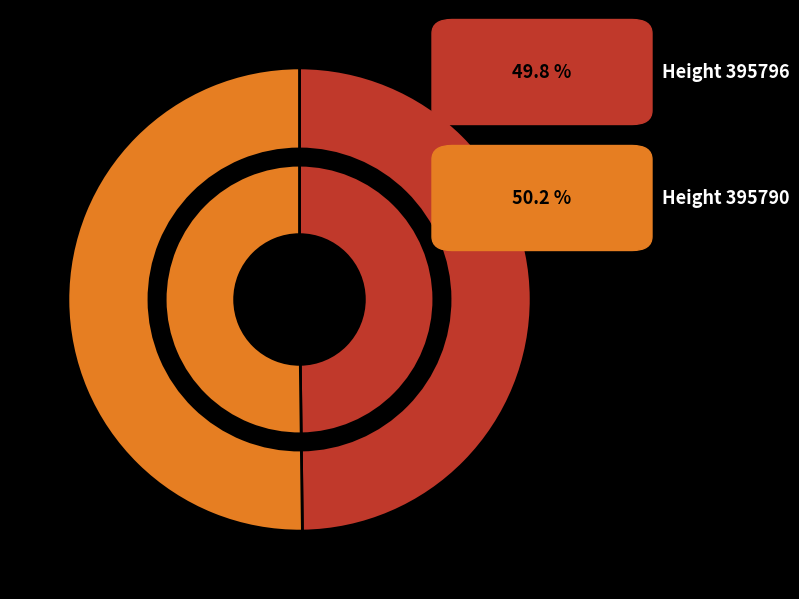

The 395796 slice represents 58% of the pie. True or false?

False